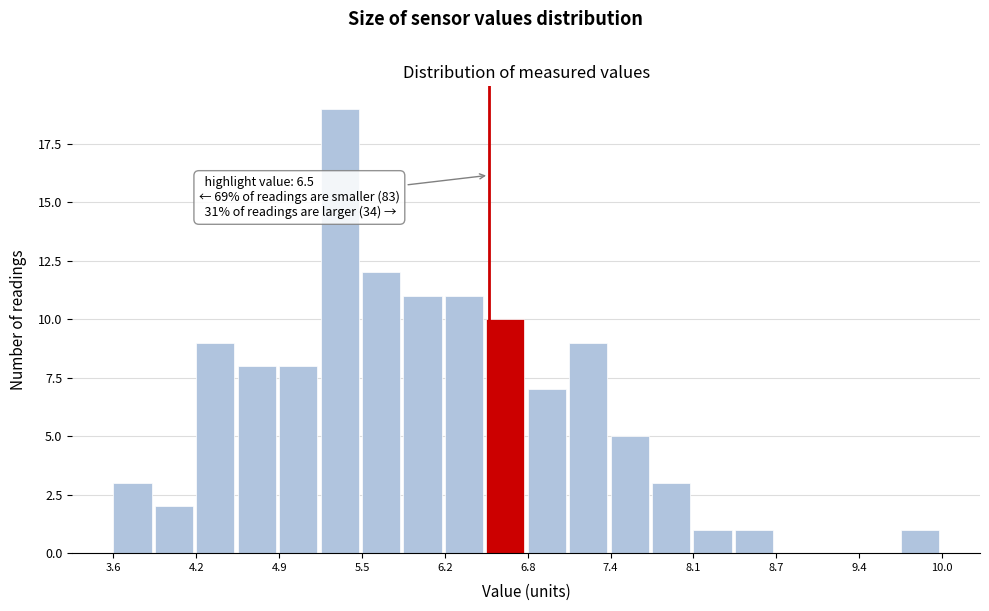

Around what value on the x-axis is the tallest bar? Give the approximate position of its centre, as read against the axis.

5.3